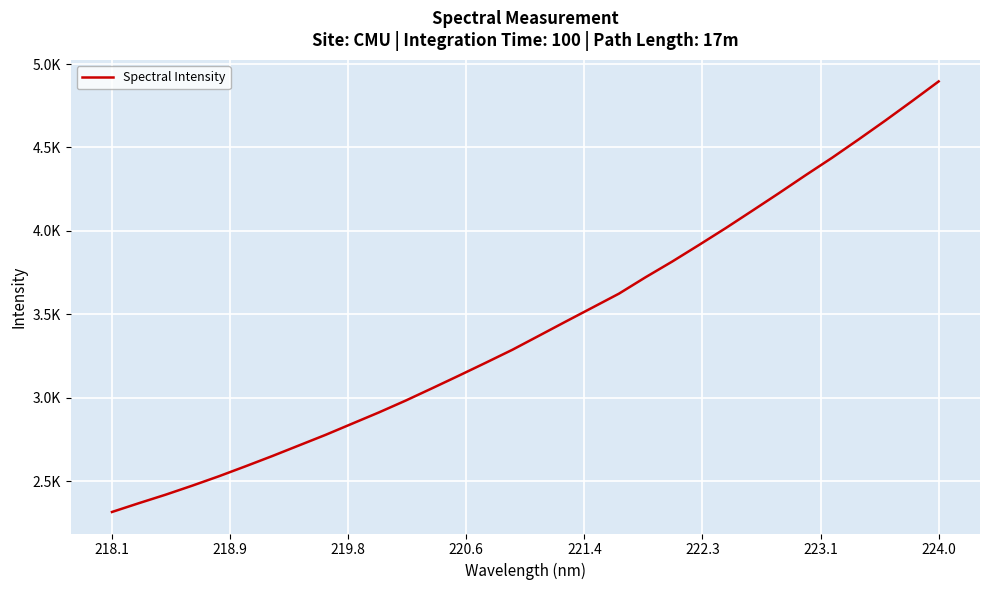

What is the difference between the maximum and minimum values?

2580.2